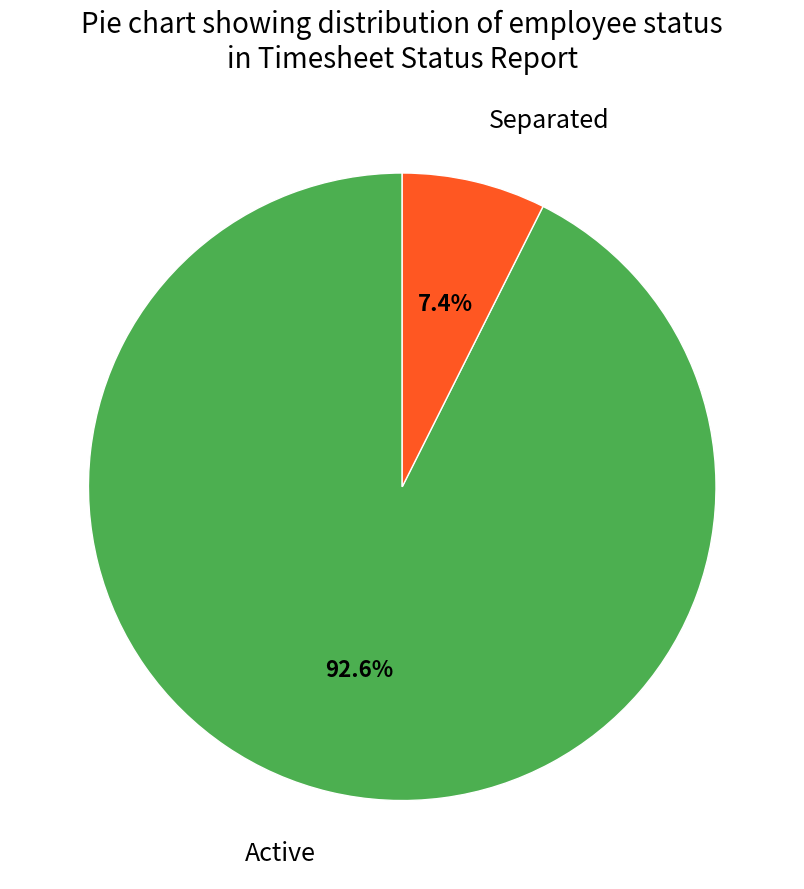

Between Active and Separated, which is larger?

Active